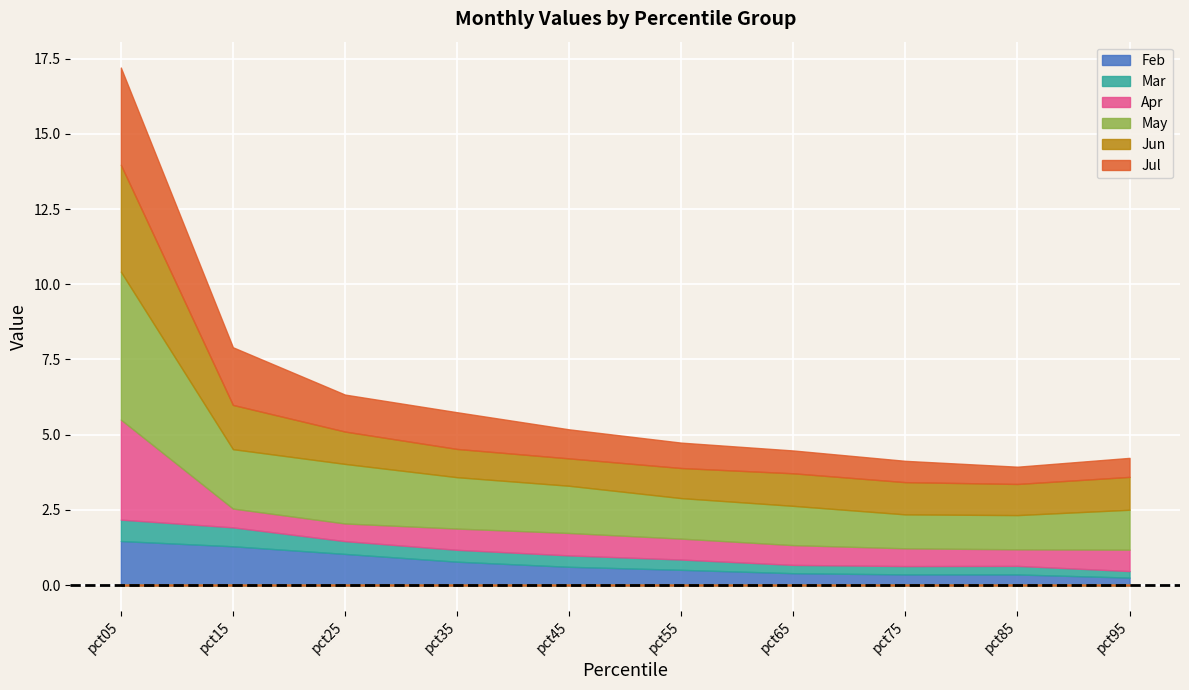

At pct35, list the series in order from largest to smallest.

May, Jul, Jun, Feb, Apr, Mar